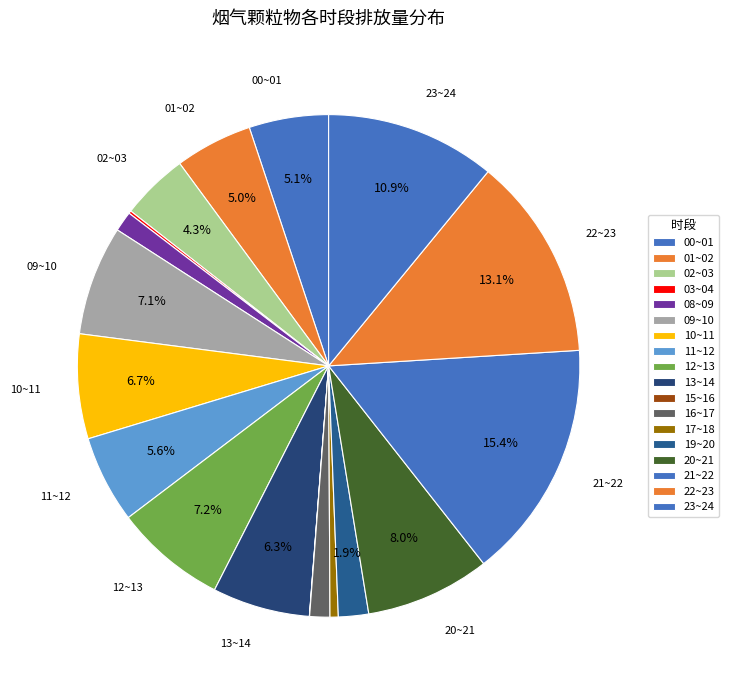

Combined, what portion of the pie is 17~18 and 08~09?

1.8%